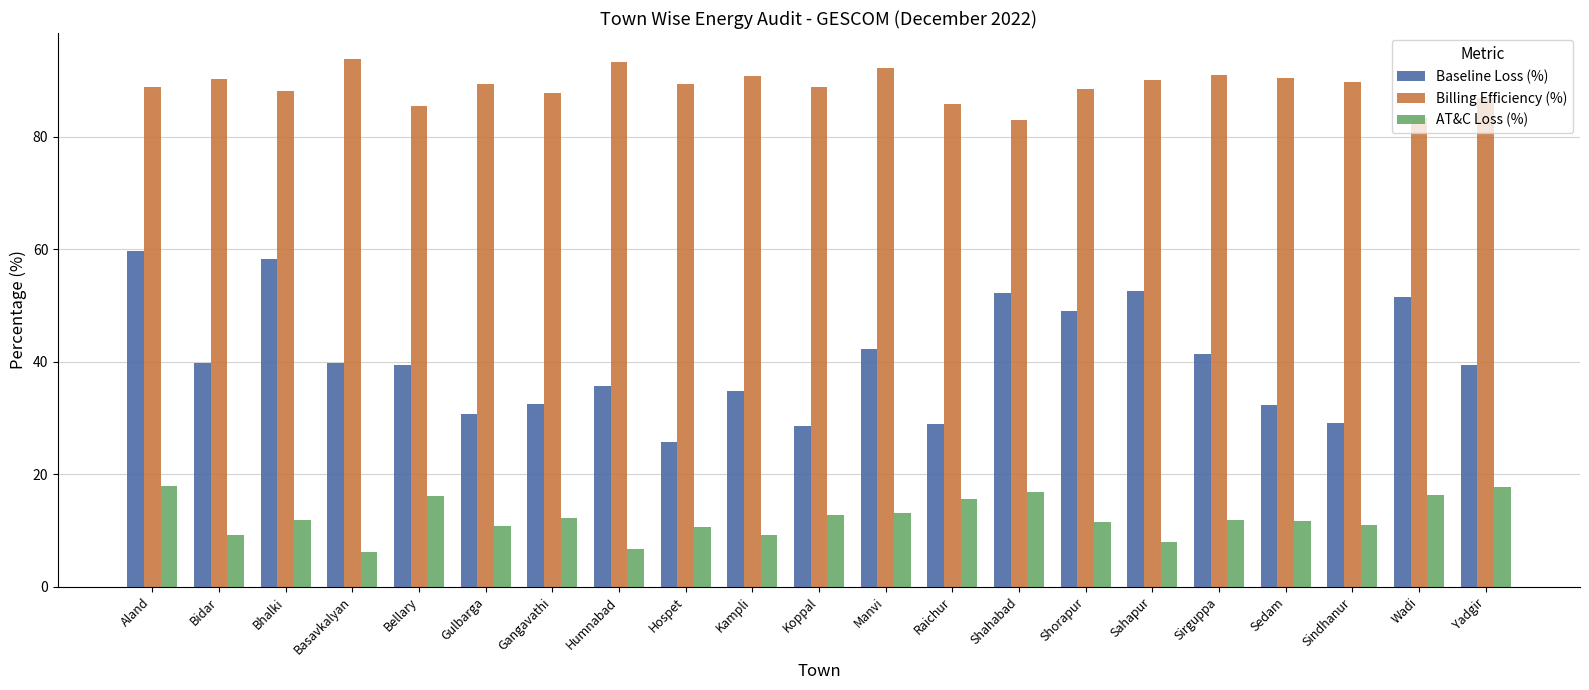

What position from the right is Koppal?

11